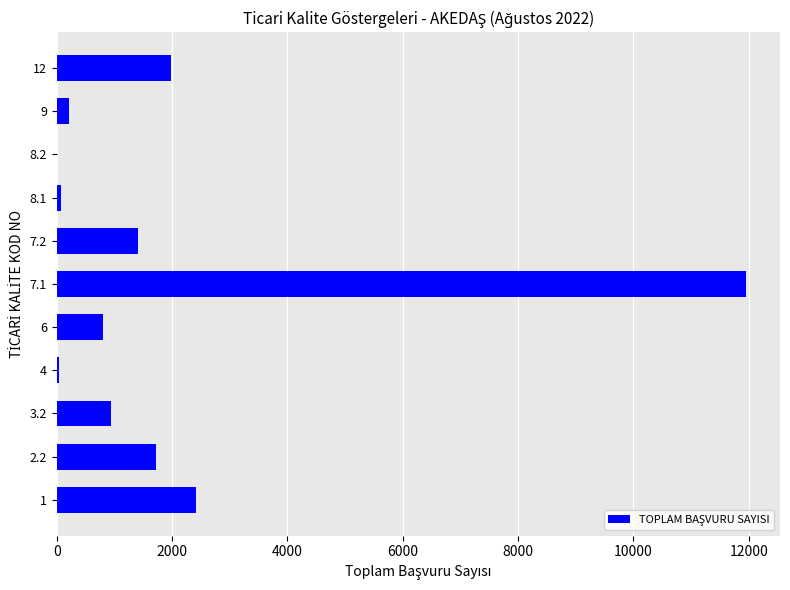

Is it true that the value at 1 is 2423?

True